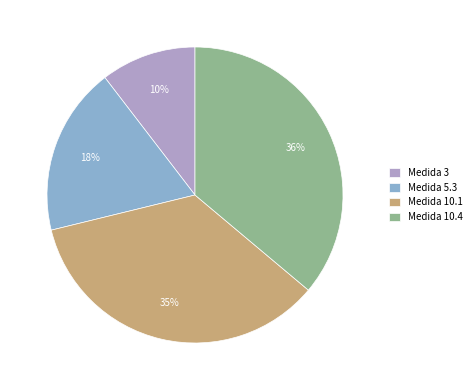

Do Medida 3 and Medida 10.4 together represent more than half of the pie?

No